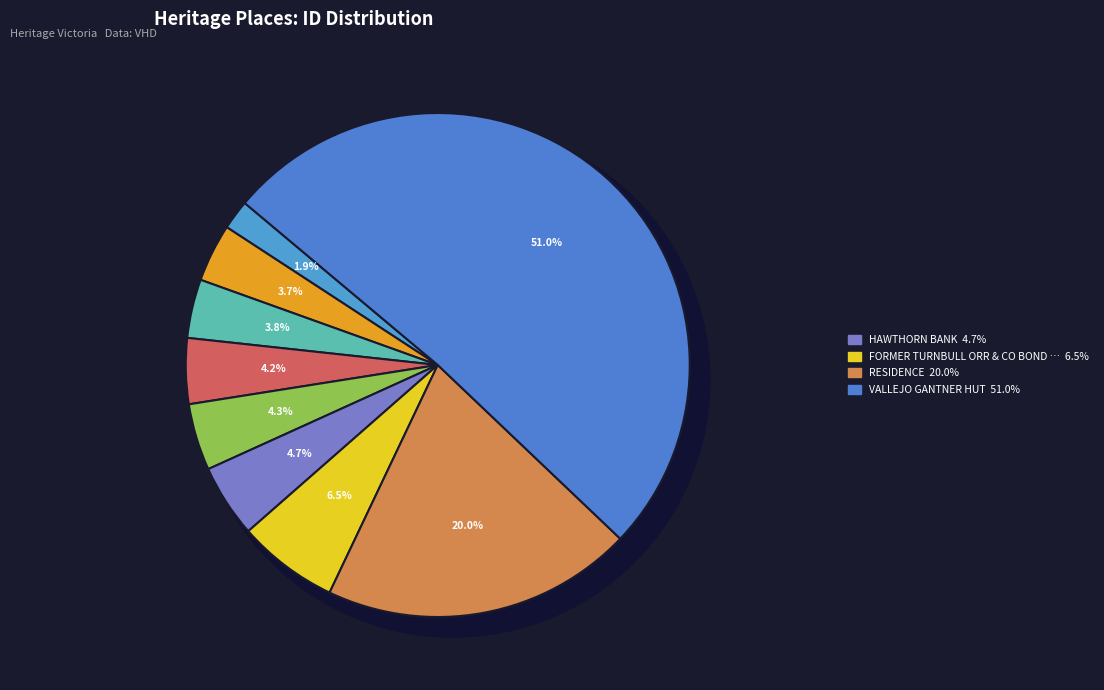

Which has a higher value, RESIDENCE or STRATHFIELDSAYE?

RESIDENCE